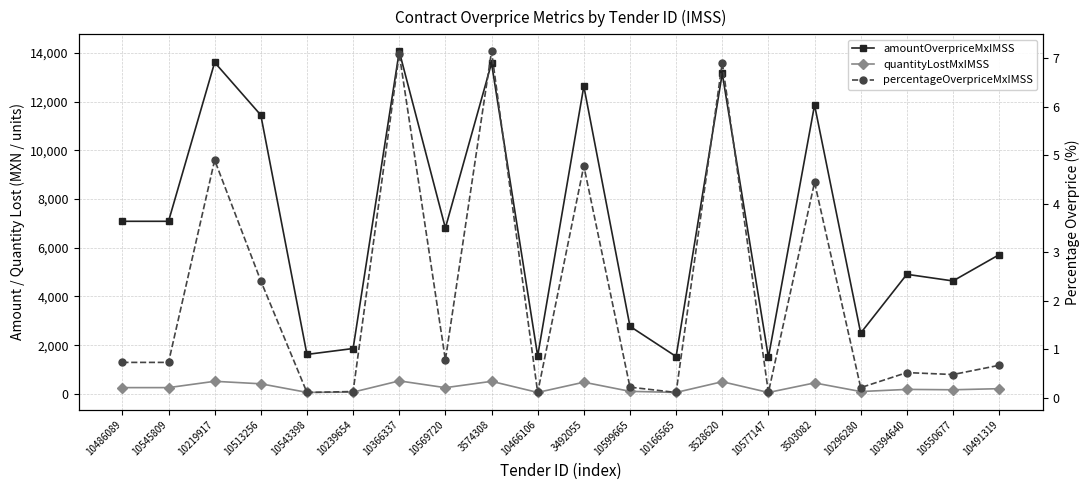

What is the total value across all series at 3503082?

12316.6